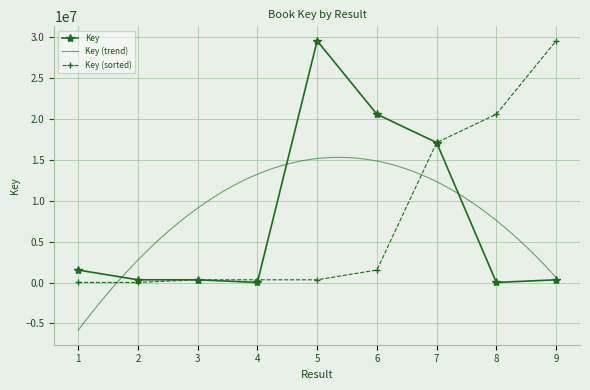

Rank the categories by value from highest to lowest.

5, 6, 7, 1, 3, 2, 9, 8, 4